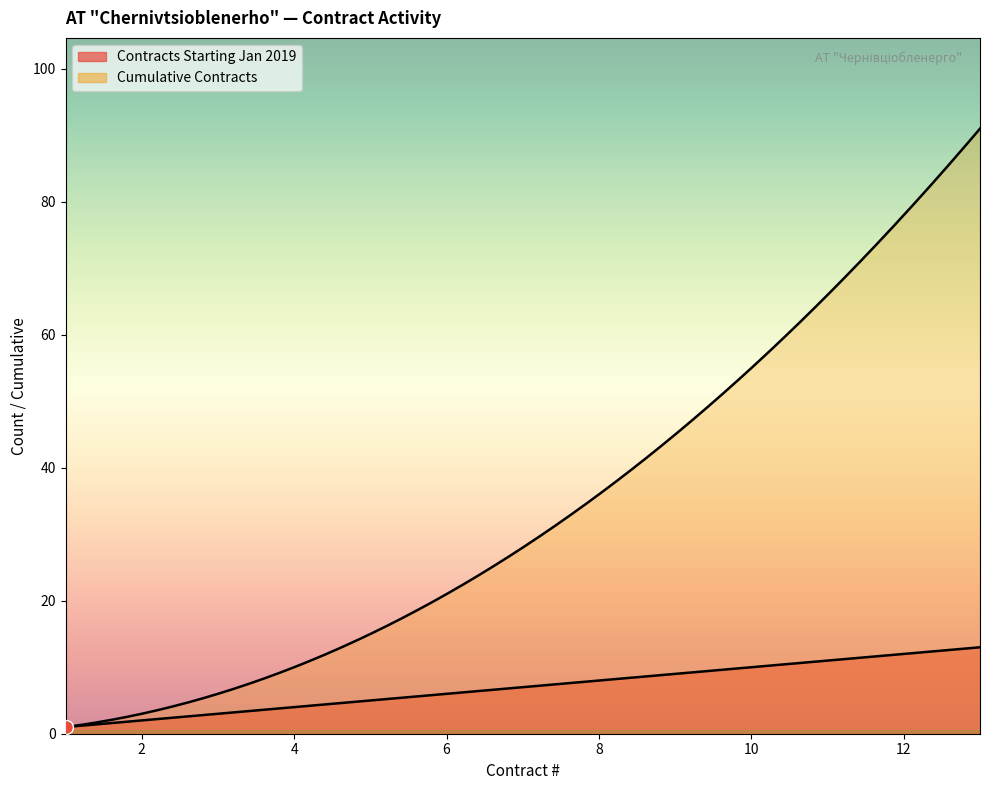

True or false: Cumulative Contracts and Contracts Starting Jan 2019 cross at least once.

False